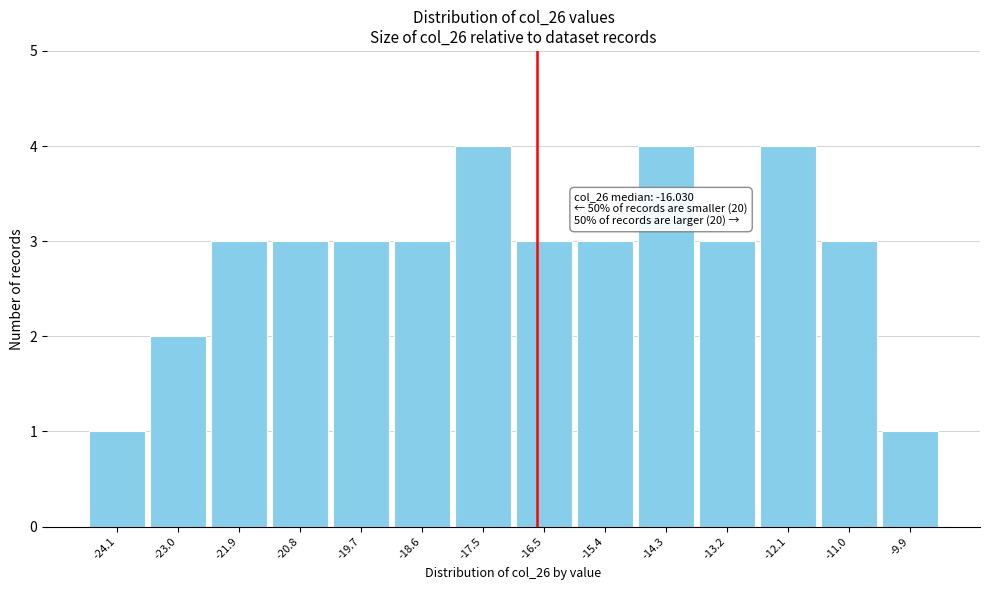

Reading left to right, transcribe all the data shown in this chart.

1	2	3	3	3	3	4	3	3	4	3	4	3	1